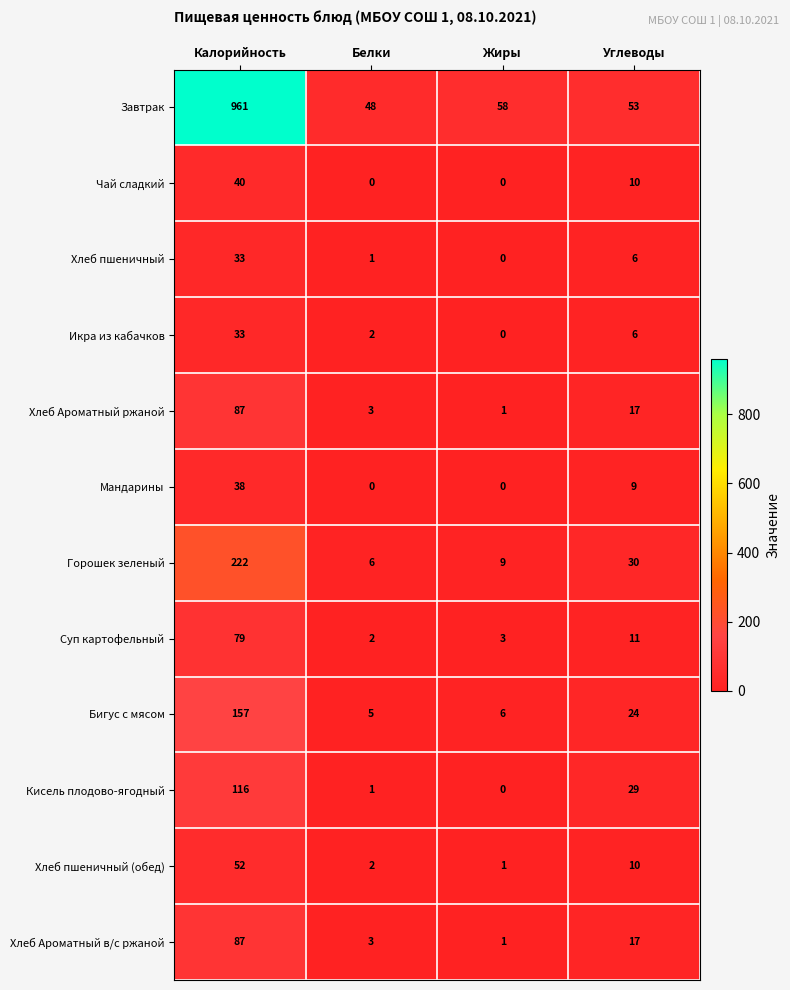

What is the sum of all Суп картофельный values?

95